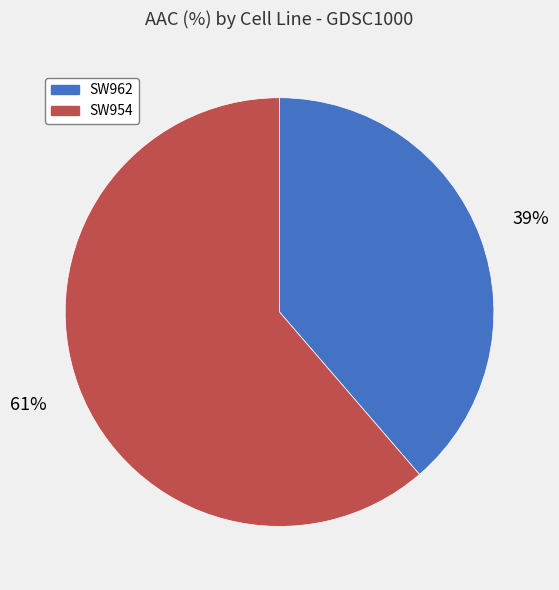

To the nearest percent, what is the combined percentage of SW962 and SW954?

100%